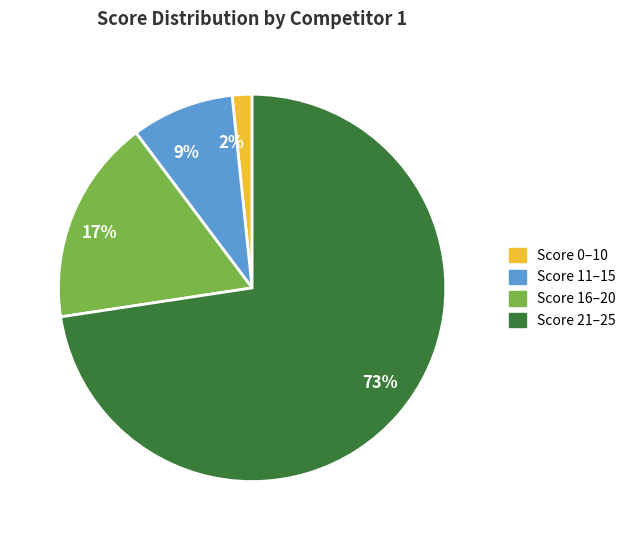

Which slice is the smallest?

2%